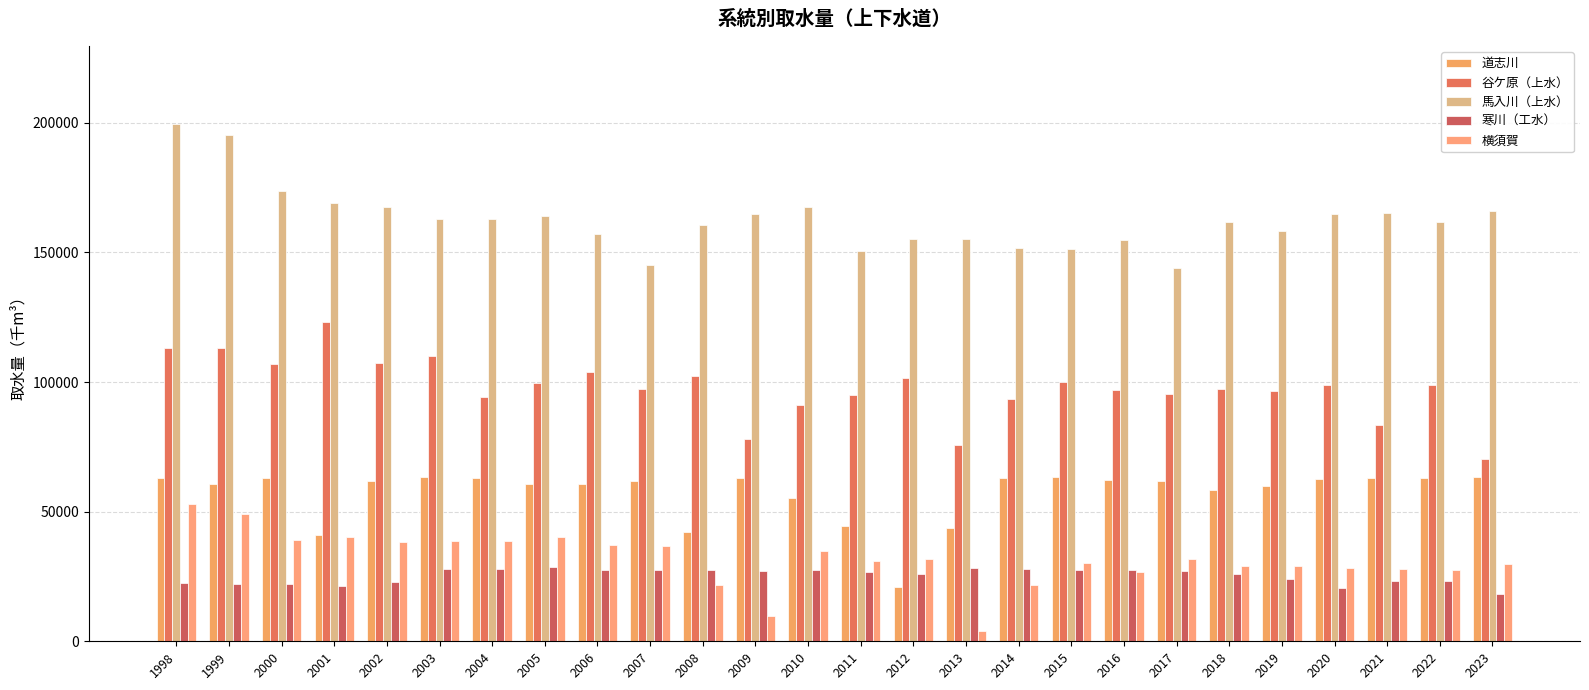

What is the difference between the 寒川（工水） values at 2006 and 2023?

9283.9